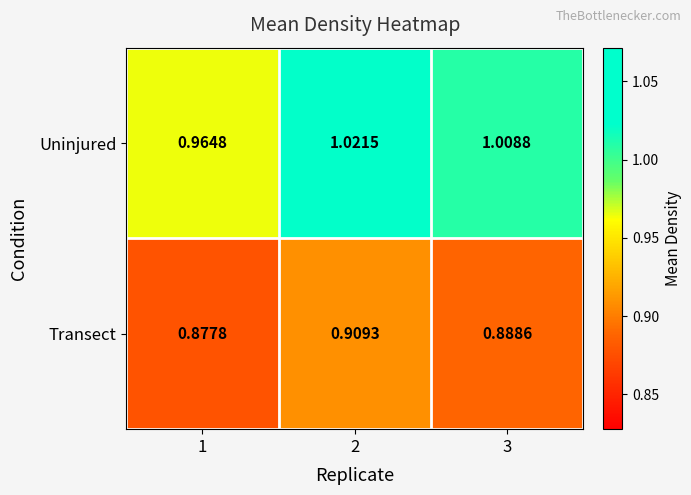

Which series has the largest total across all categories?

Uninjured